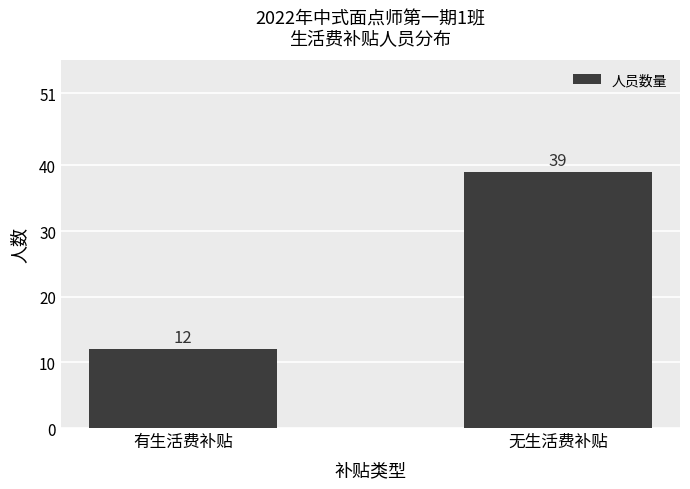

Count the values in the range 12 to 39.

2